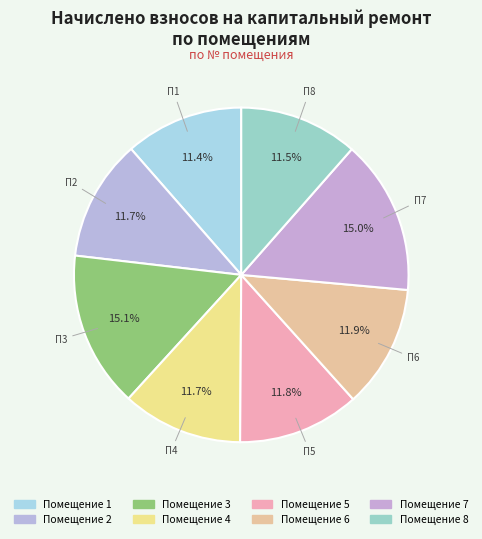

Count the number of slices in the pie.

8